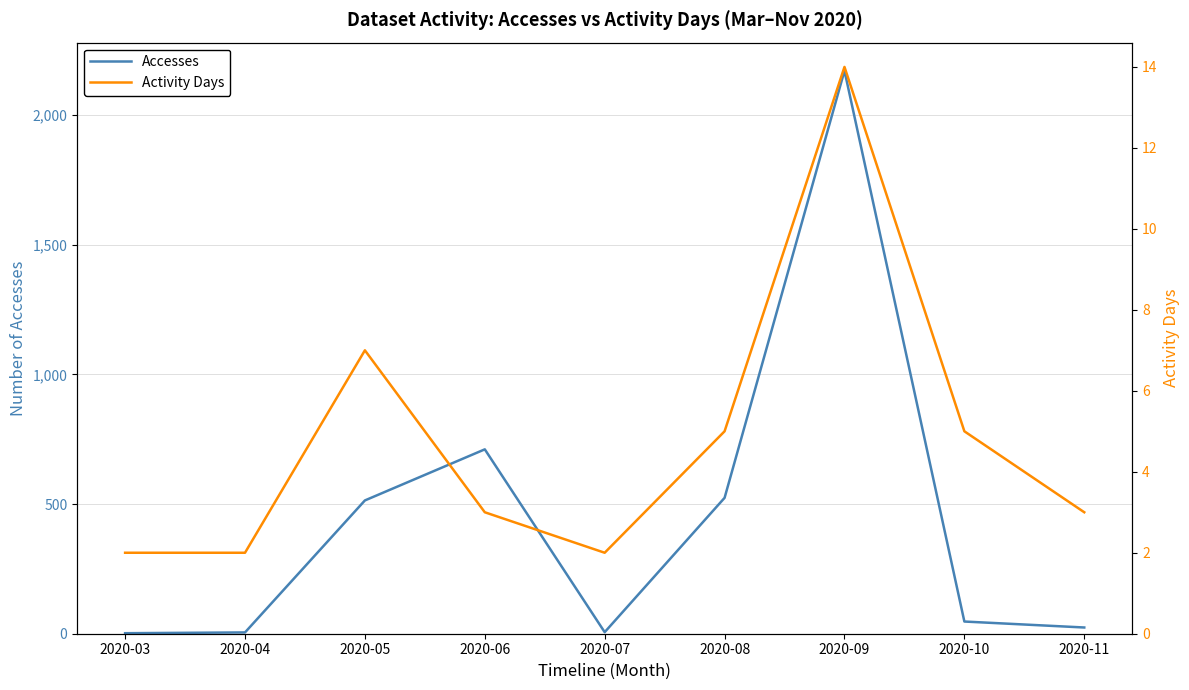

What is the total value across all series at 2020-07?

8